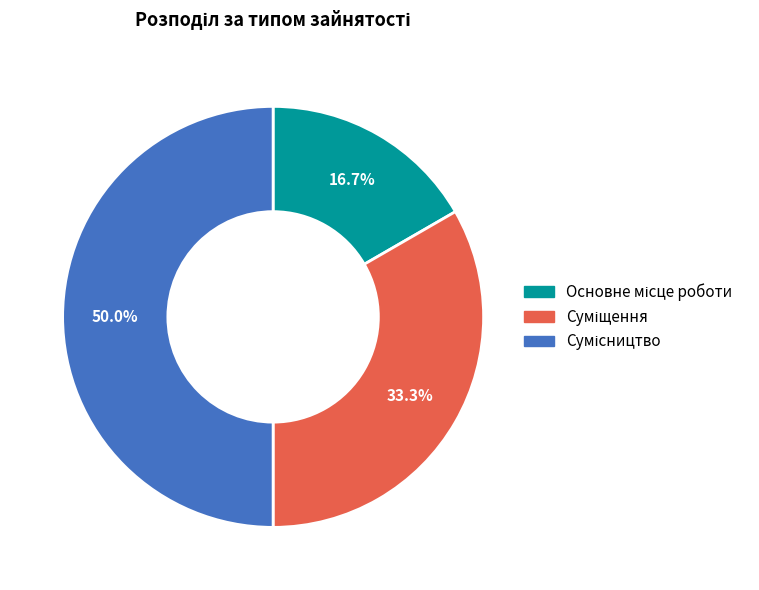

What is the change in value from Основне місце роботи to Сумісництво?

+2